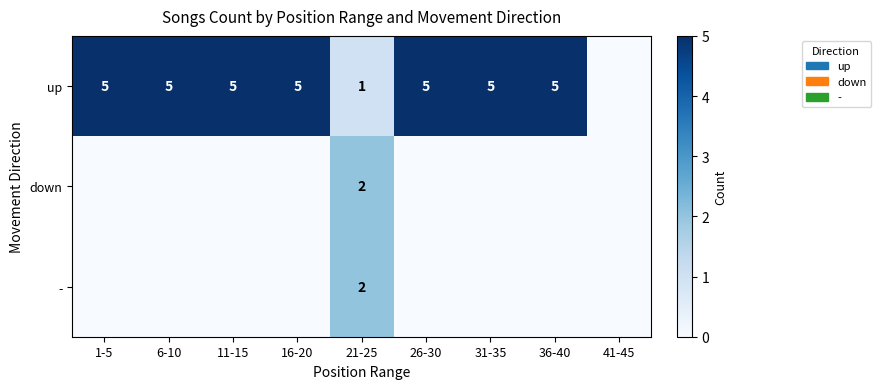

True or false: up has a value of 5 at 26-30.

True